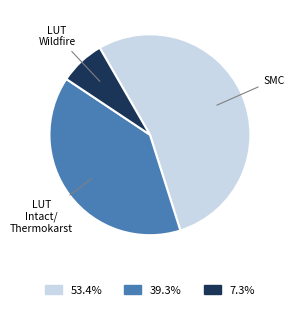

Combined, do 7.3% and 53.4% account for over 50%?

Yes